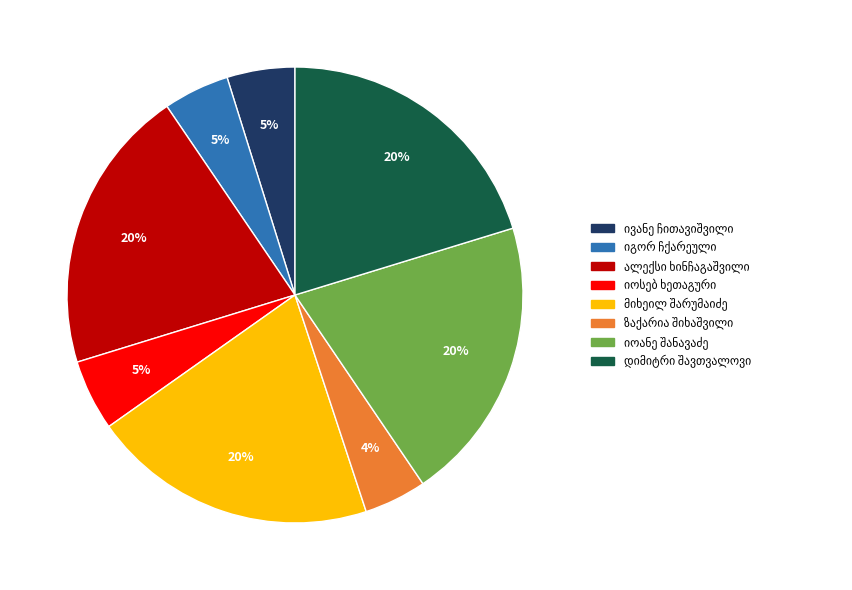

Is there any slice that represents more than half of the pie?

No